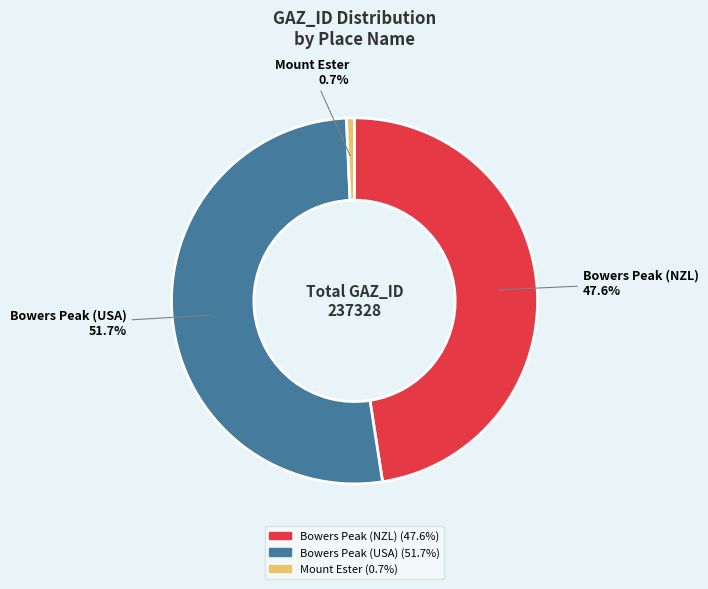

Do Bowers Peak (USA) and Bowers Peak (NZL) together represent more than half of the pie?

Yes